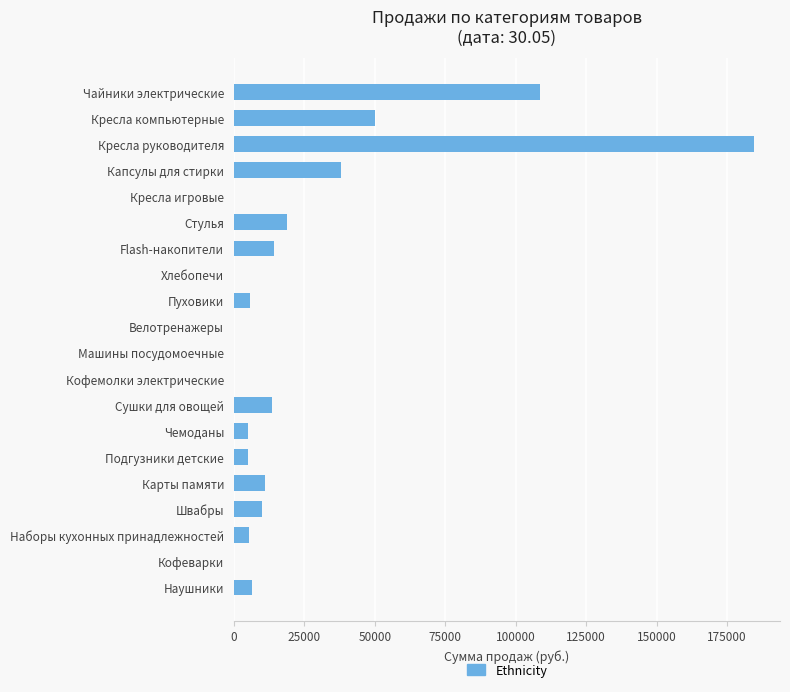

Count the number of data series in this chart.

1